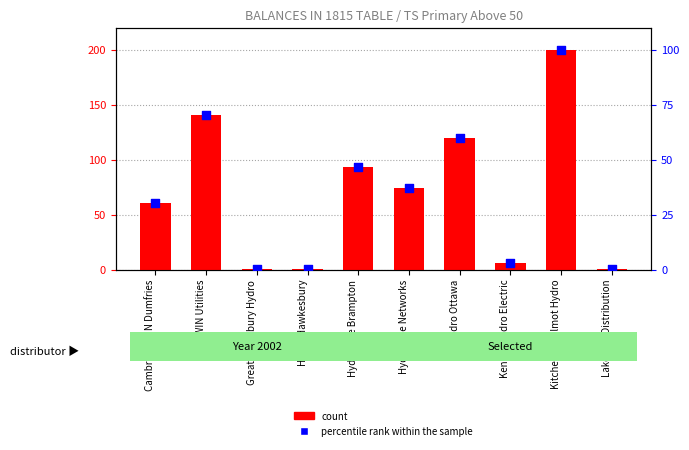

Which series has the largest Y range (max minus min)?

count